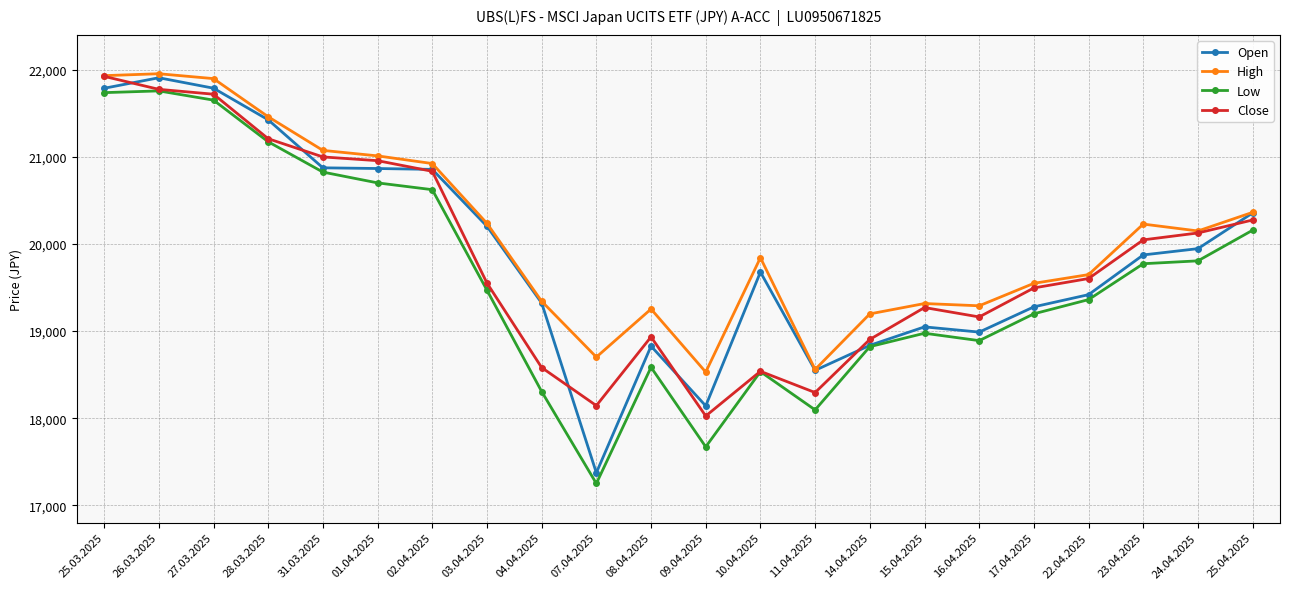

What is the value of the Low point at the 17th from the left?

18890